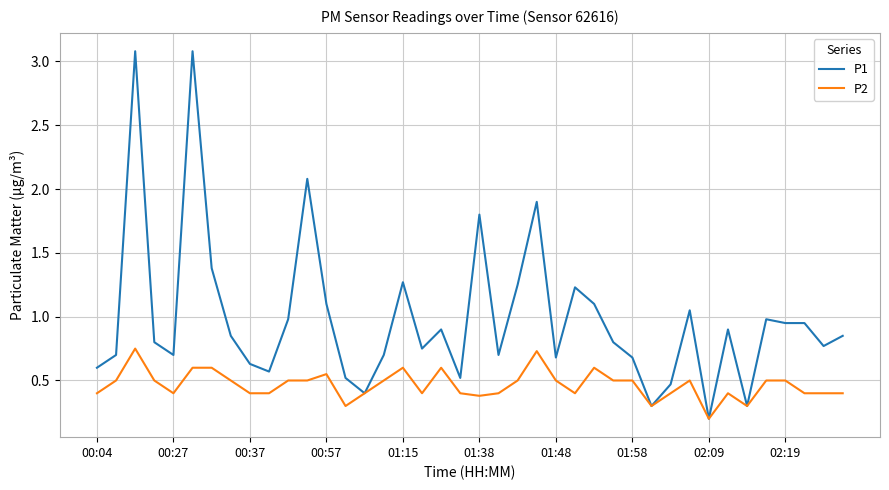

Which series has the largest total across all categories?

P1